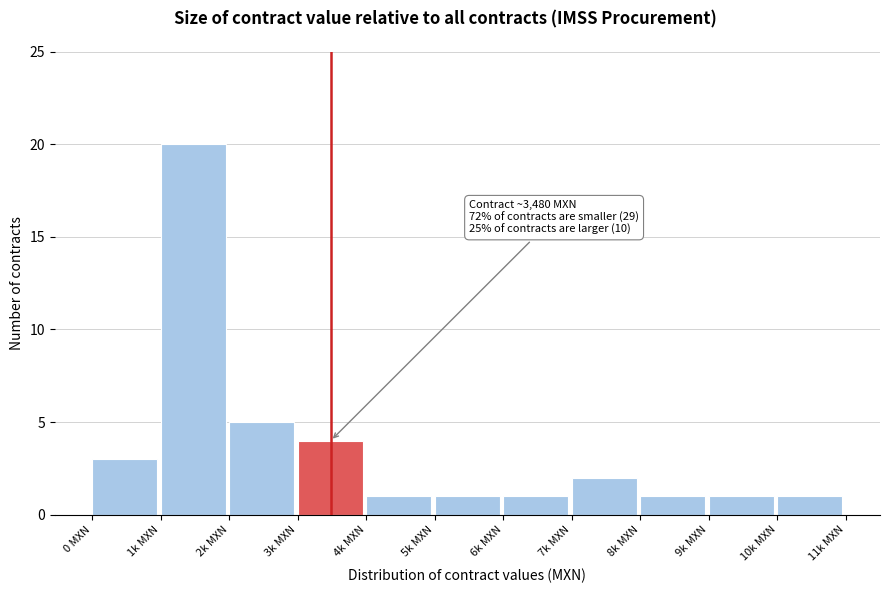

Reading right to left, what are all the values shown in this chart?

10k MXN=1	9k MXN=1	8k MXN=1	7k MXN=2	6k MXN=1	5k MXN=1	4k MXN=1	3k MXN=4	2k MXN=5	1k MXN=20	0 MXN=3